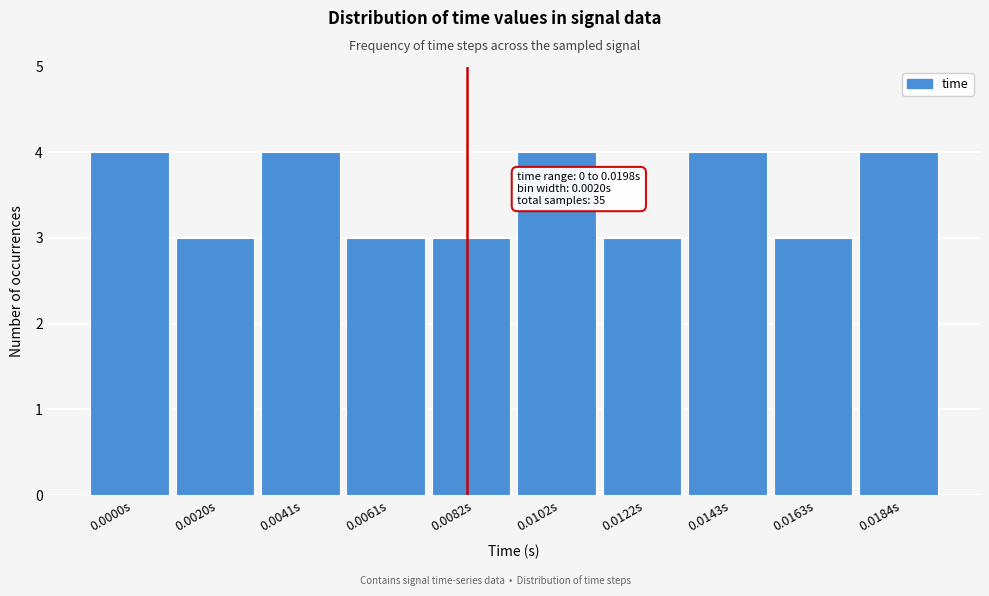

Reading left to right, list all the values displayed in this chart.

4	3	4	3	3	4	3	4	3	4